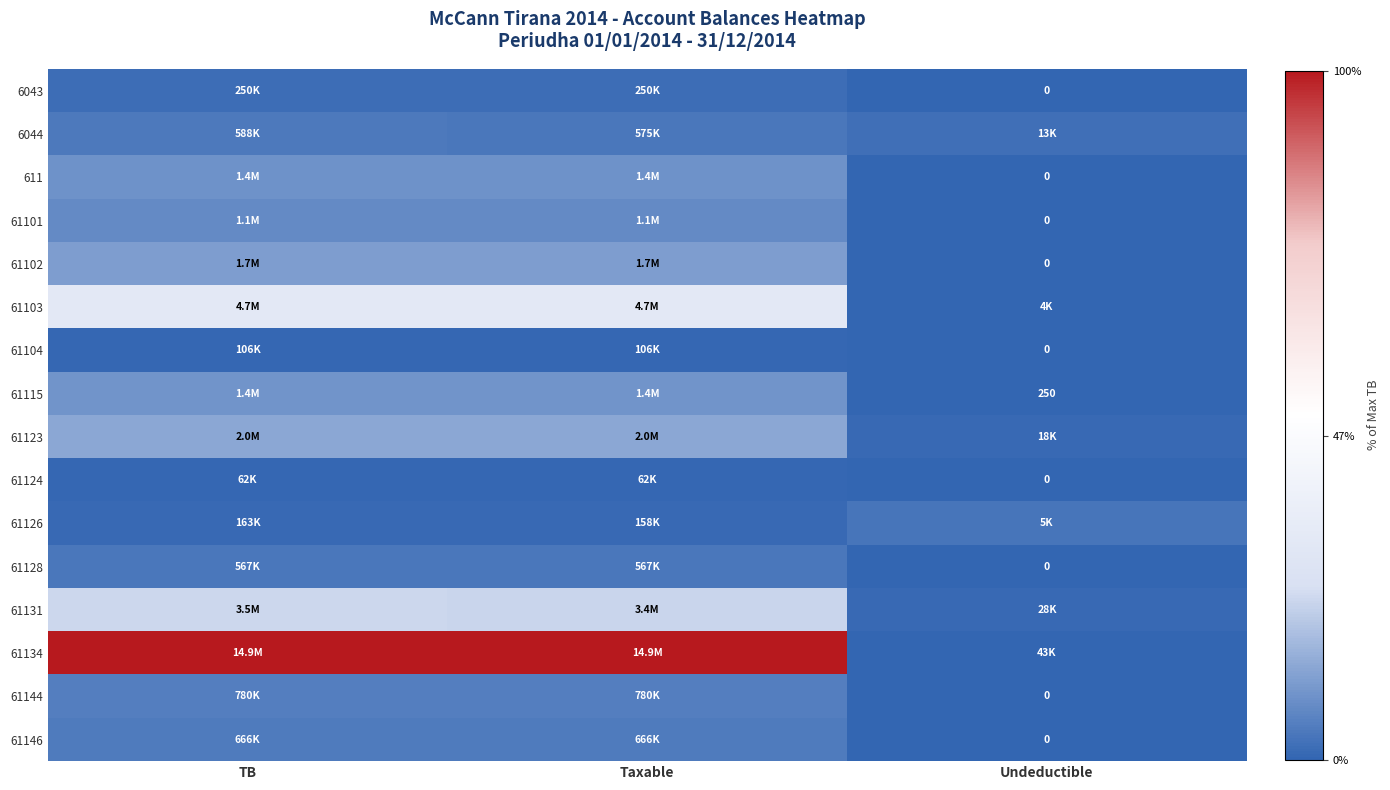

True or false: 61123 has a value of 0.6 at Undeductible.

False